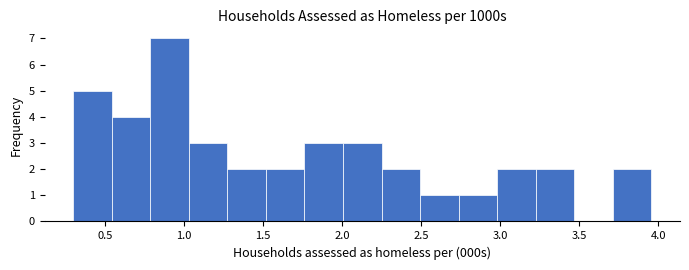

What is the height of the bar covering 1.05 to 1.25 on the x-axis? Neither the bar edges nor the heights are printed on the chart, so give them approximately, as read against the axes.

3